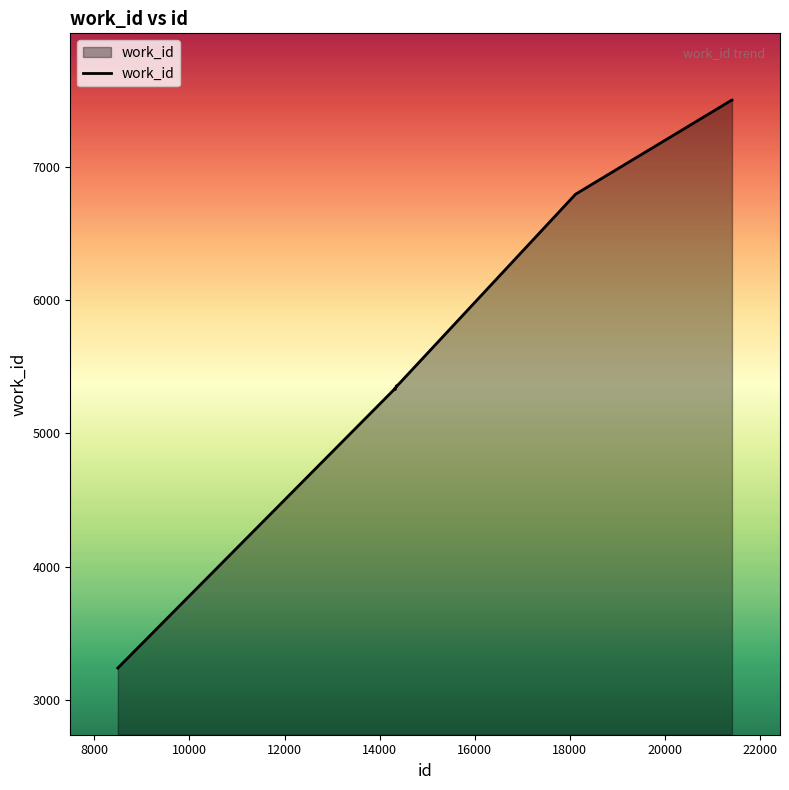

What is the greatest value displayed?

7499